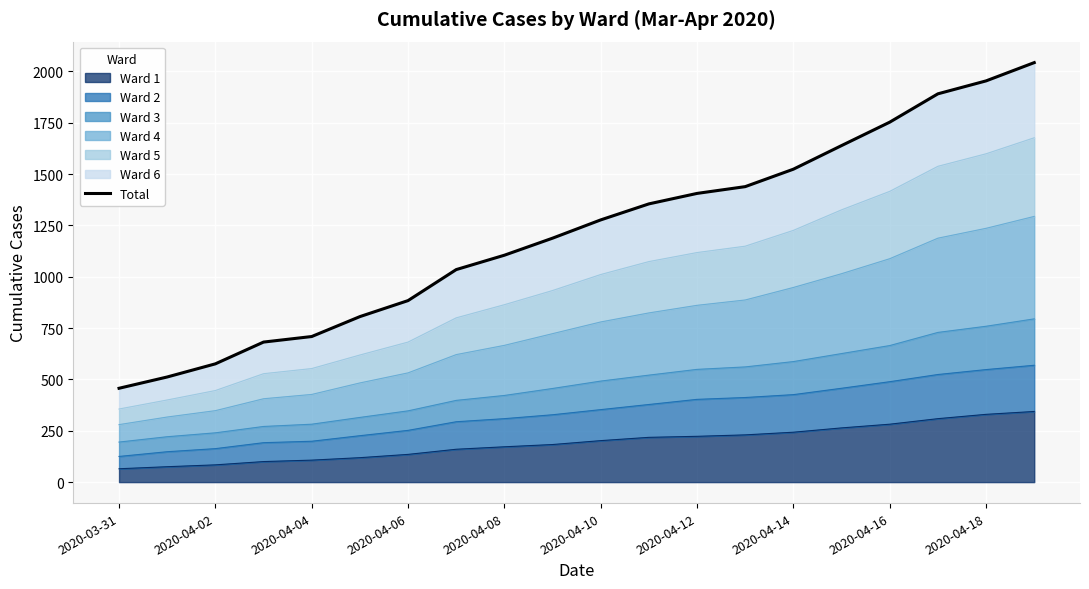

Reading left to right, extract all data points from this chart.

457	512	576	682	709	806	884	1035	1105	1188	1277	1355	1406	1439	1524	1639	1753	1891	1954	2043